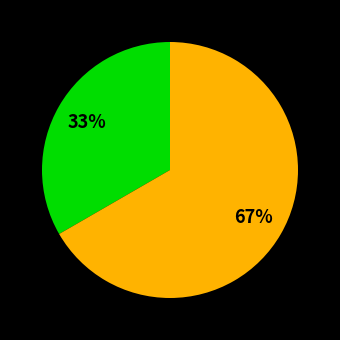

How many segments does this pie chart have?

2